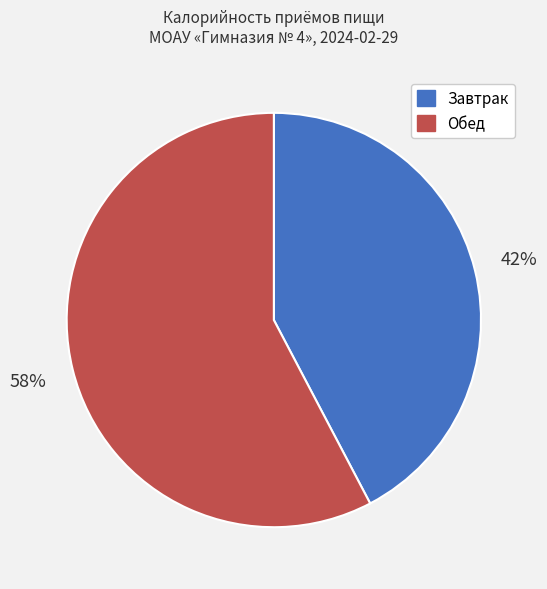

How many segments does this pie chart have?

2